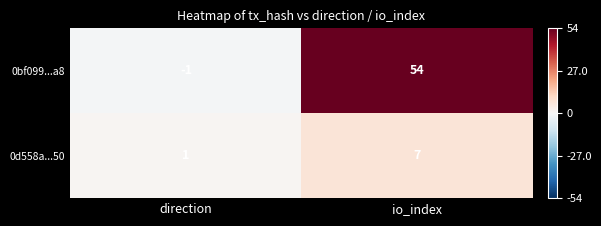

Which series has the largest total across all categories?

0bf099...a8